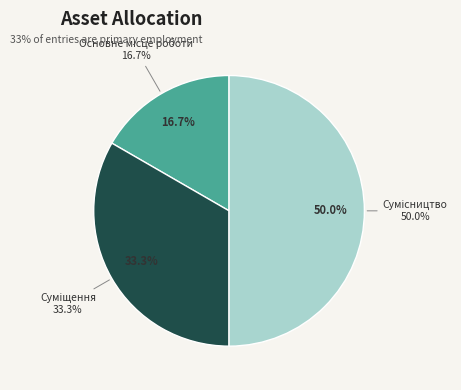

Does Суміщення represent more than half of the total?

No